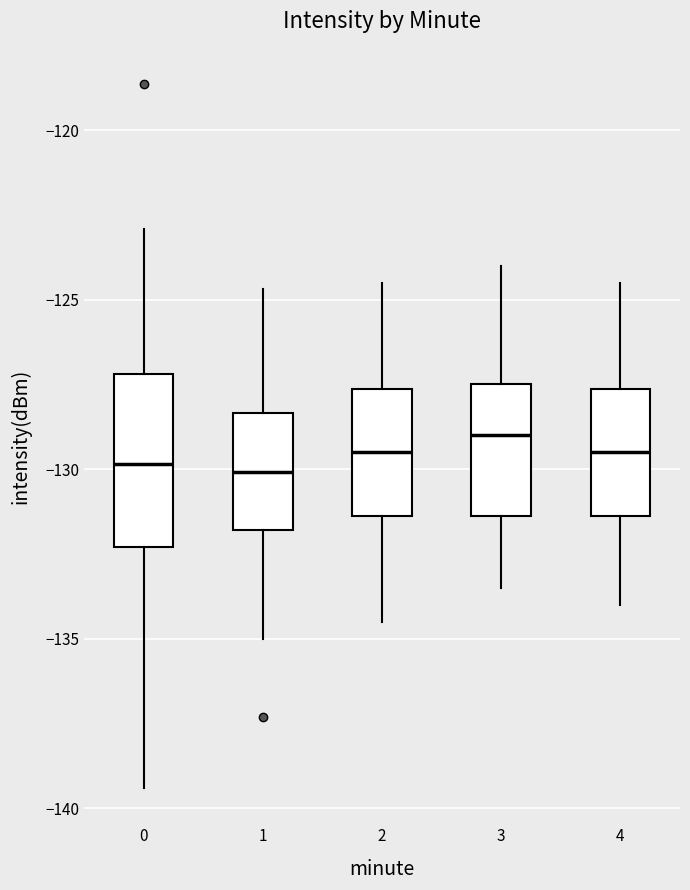

Comparing the boxes themselves (not the whiskers), which one is the tallest?

0